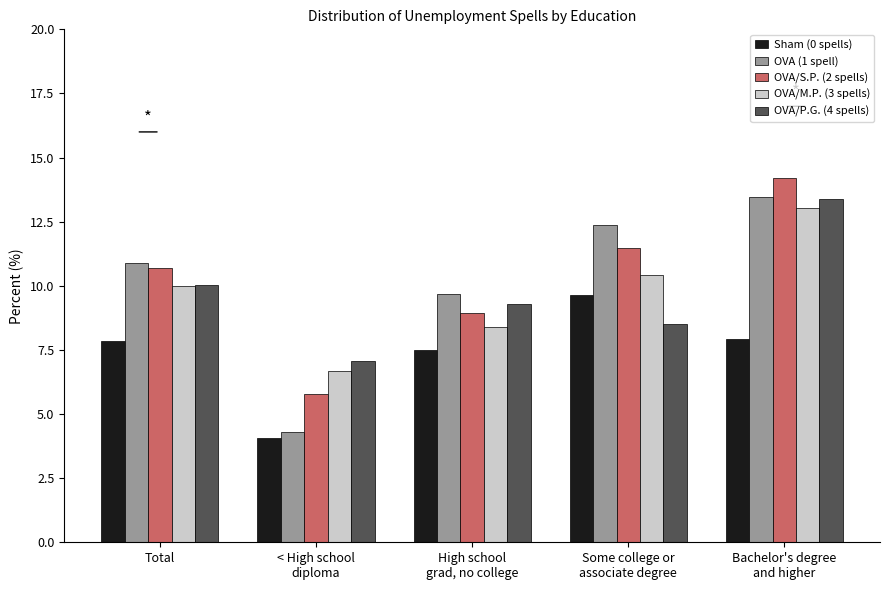

Read the OVA/M.P. (3 spells) value at Total.

10.0